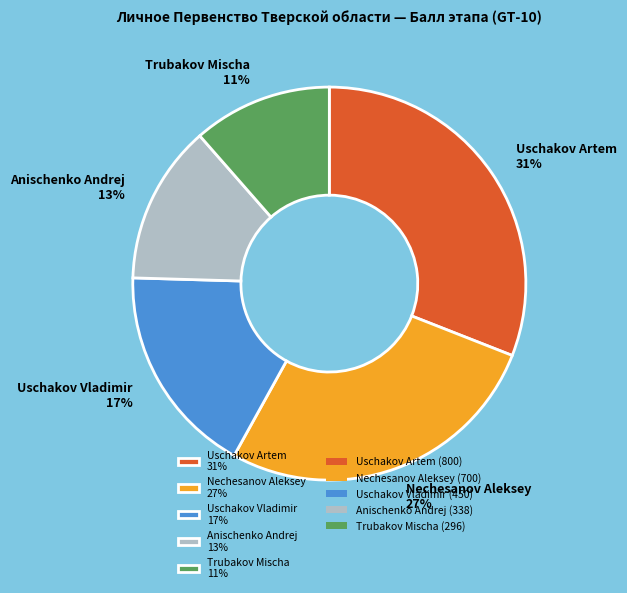

Is there any slice that represents more than half of the pie?

No